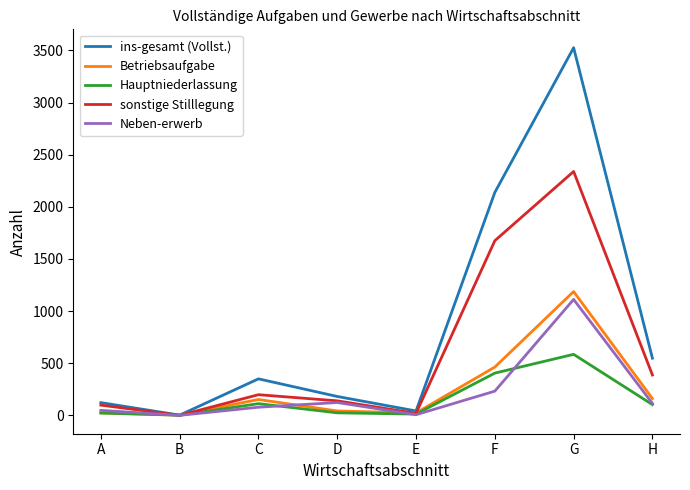

Which series has the largest range (max minus min)?

ins-gesamt (Vollst.)